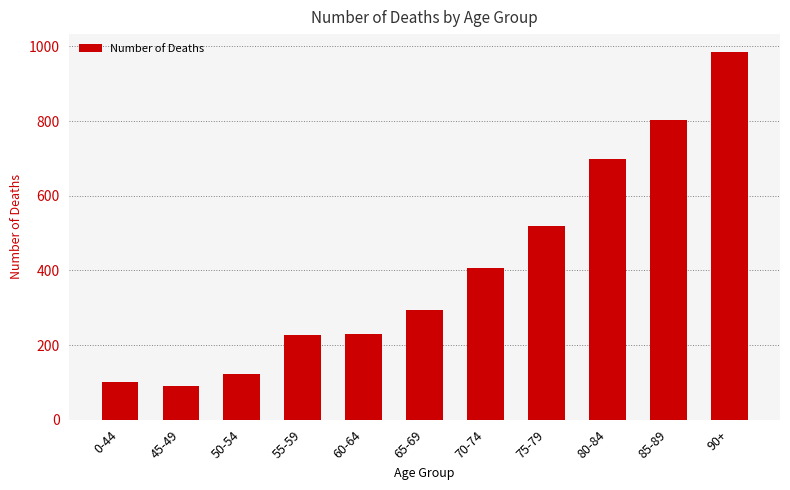

Where is the data nearest to the value 537?

75-79